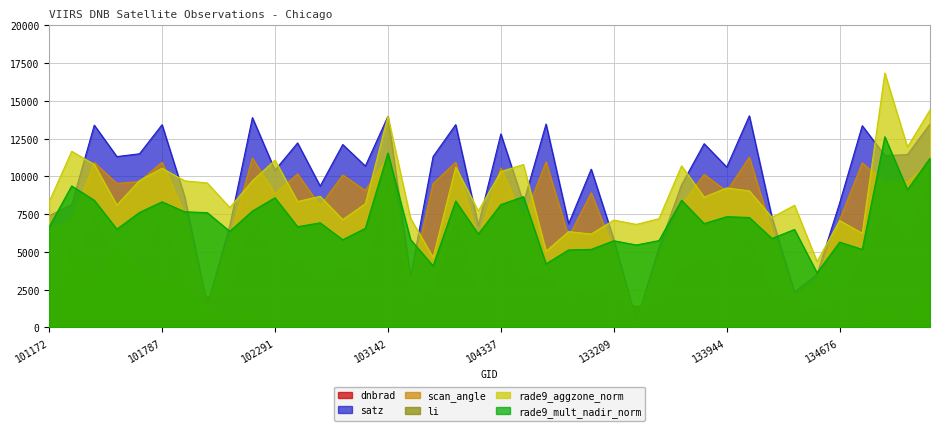

List the series in order of their peak value, highest first.

rade9_aggzone_norm, satz, rade9_mult_nadir_norm, scan_angle, dnbrad, li